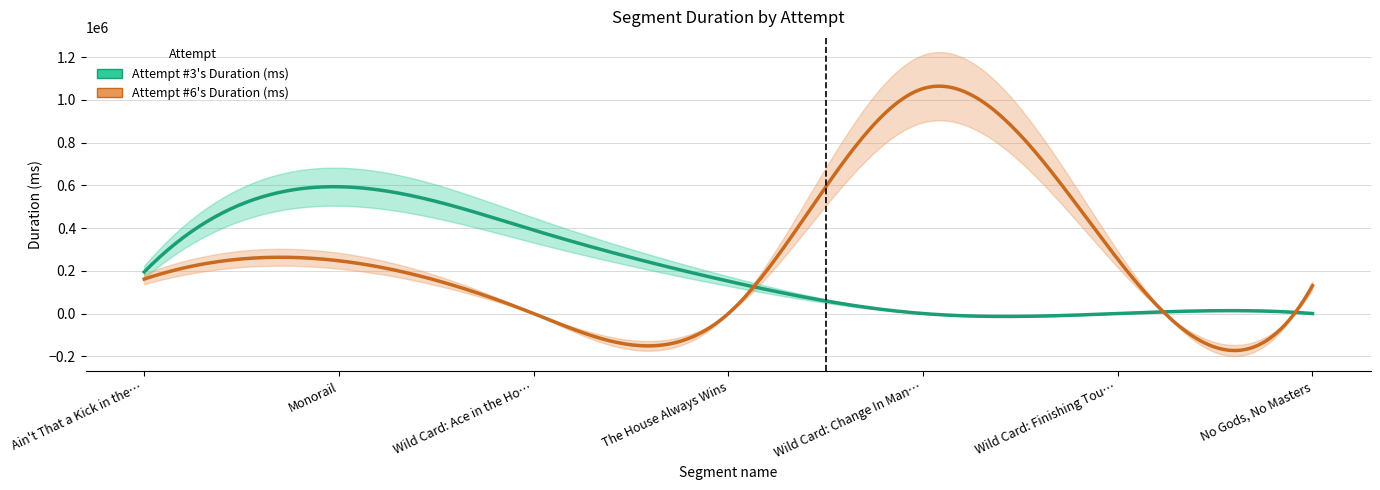

How many intersections are there between Attempt #6's Duration (ms) and Attempt #3's Duration (ms)?

1